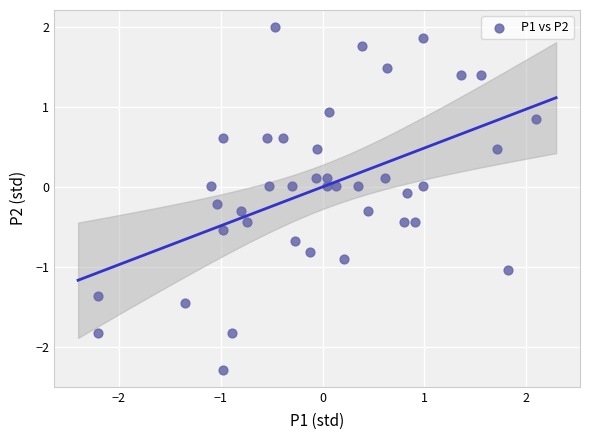

What is the range of X values (max minus min)?

4.3